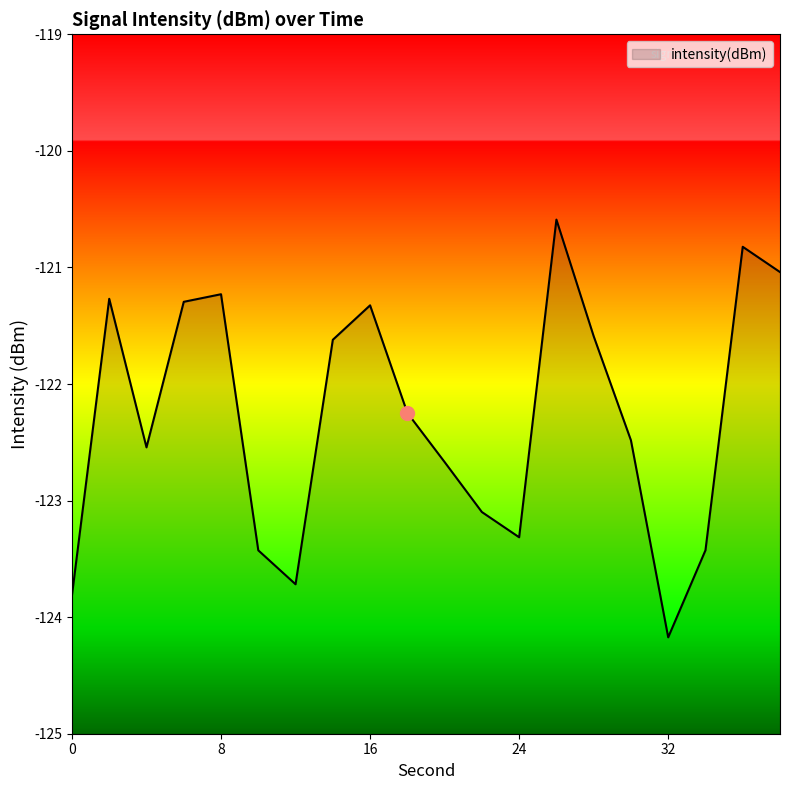

What is the smallest value displayed?

-124.2